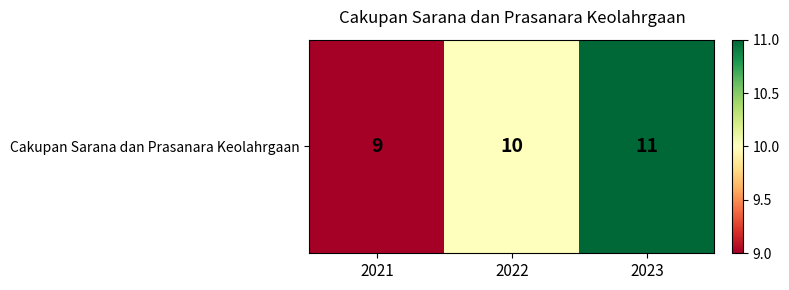

What is the sum of the values at 2021 and 2022?

19